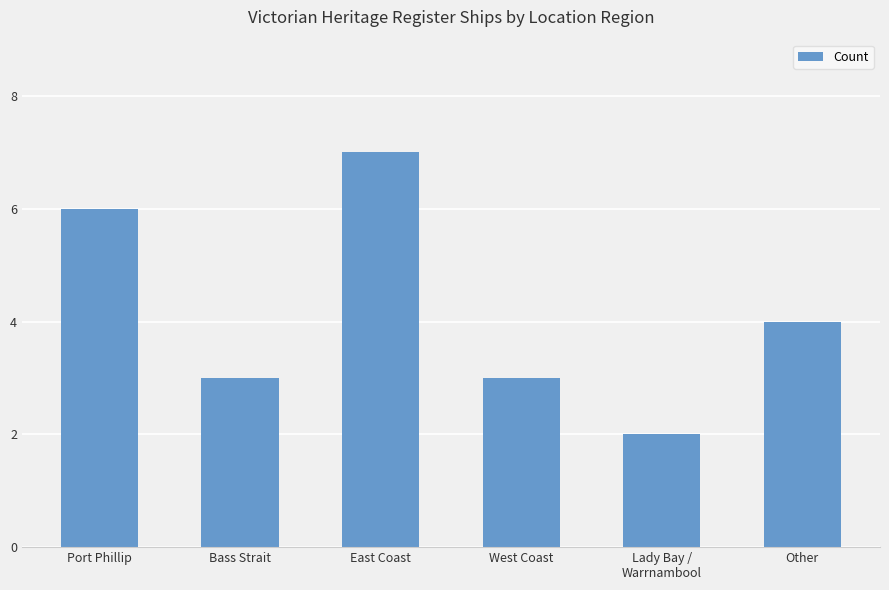

What is the greatest value displayed?

7